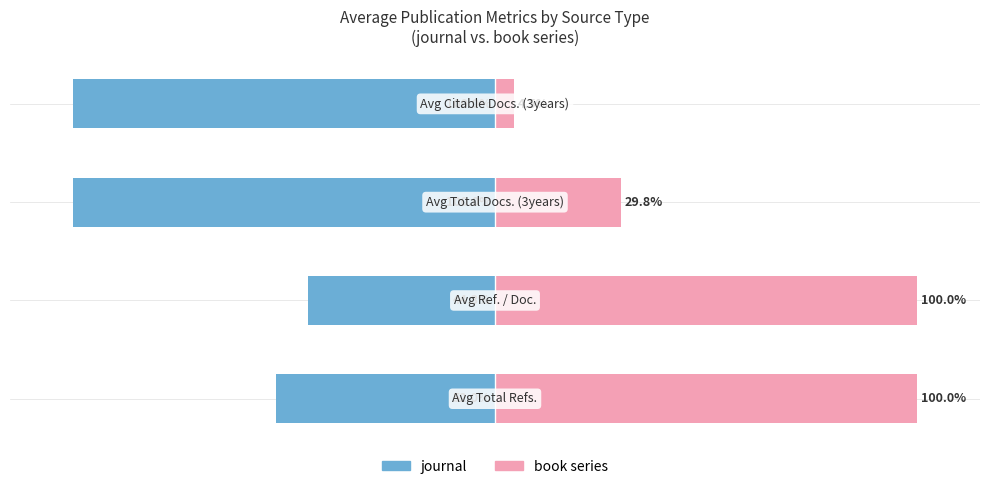

What is the approximate value of book series at 0?

100.0